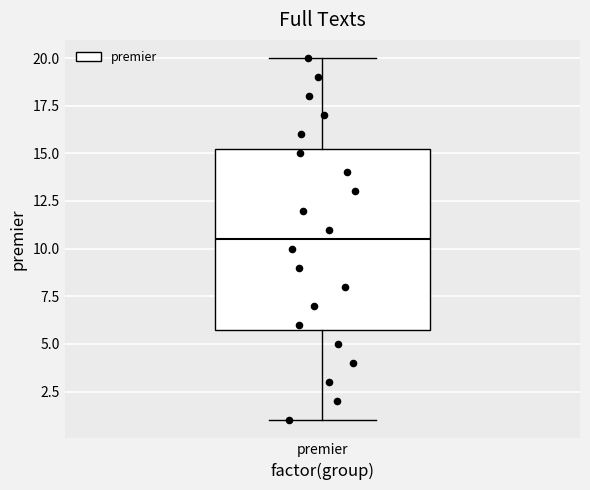

Transcribe this box plot: give where the median line is, the range the box spans, and where the two whiskers end, as read against the y-axis. The values are not printed on the chart, so give them approximately, as read against the axis.

median 10.5, box 6.0 to 15.5, whiskers 1.0 to 20.0